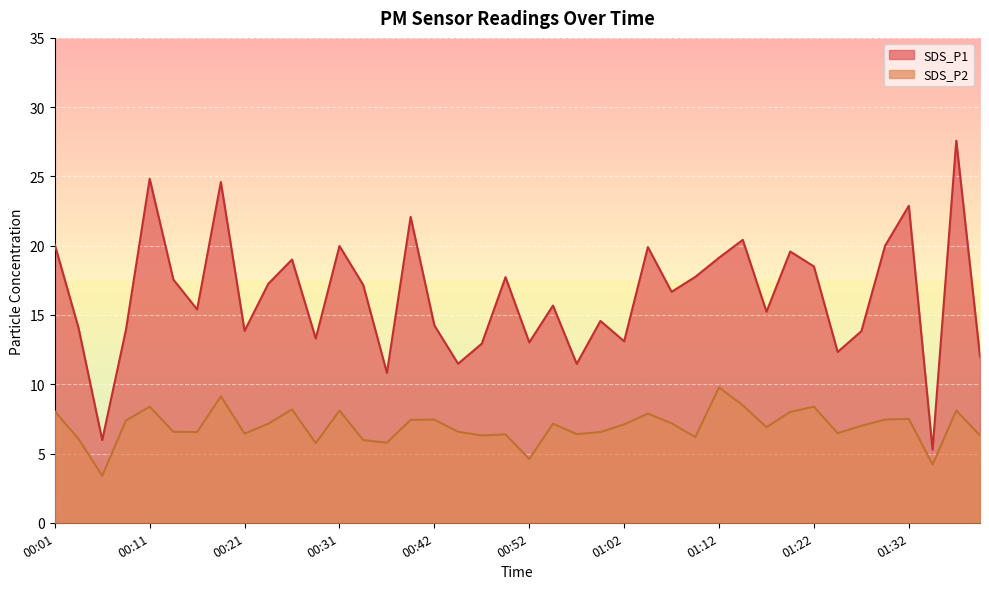

Rank the series by their average value, from lowest to highest.

SDS_P2, SDS_P1